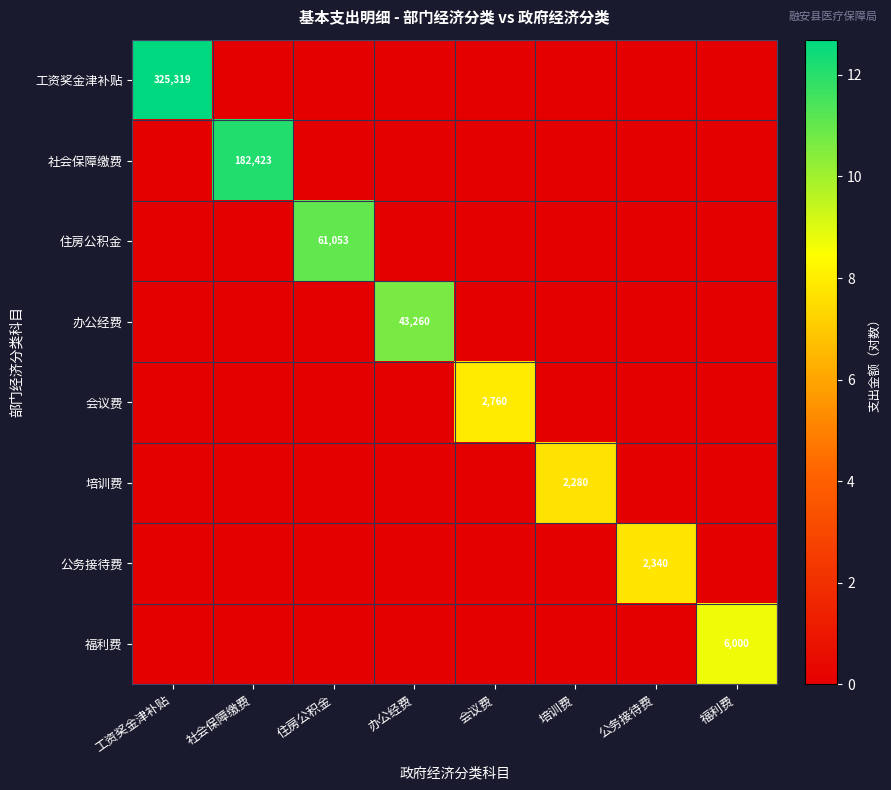

Which series has the largest total across all categories?

工资奖金津补贴